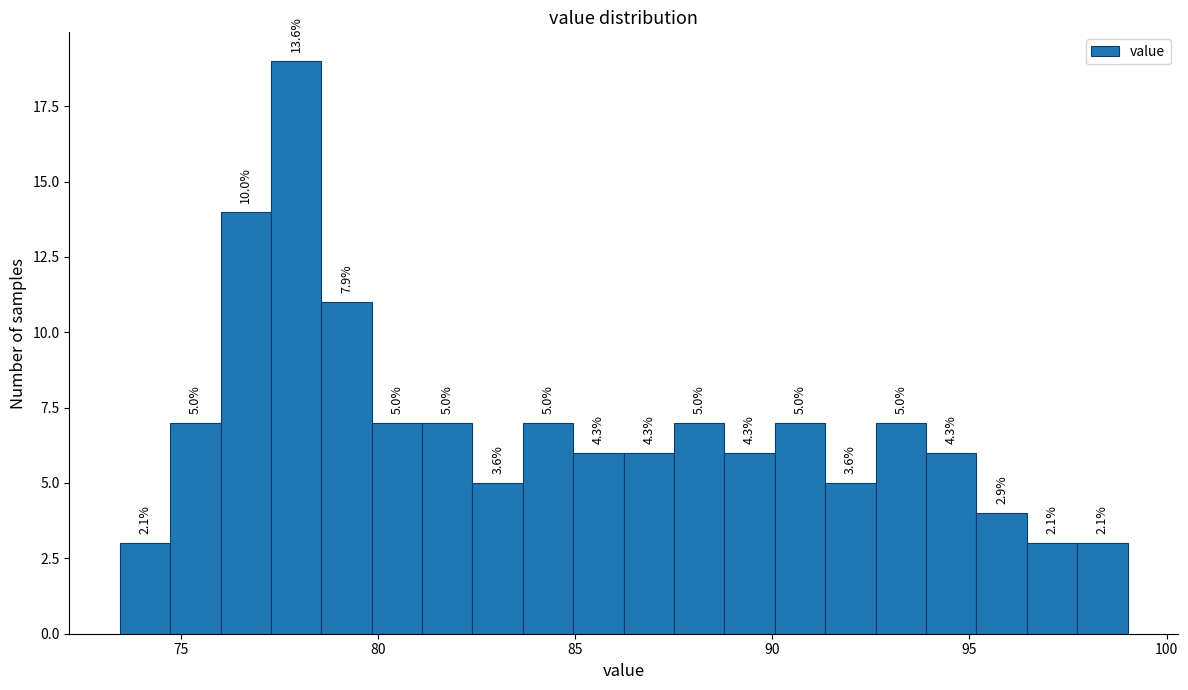

Read against the x-axis, roughly where is the centre of the tallest bar?

78.0